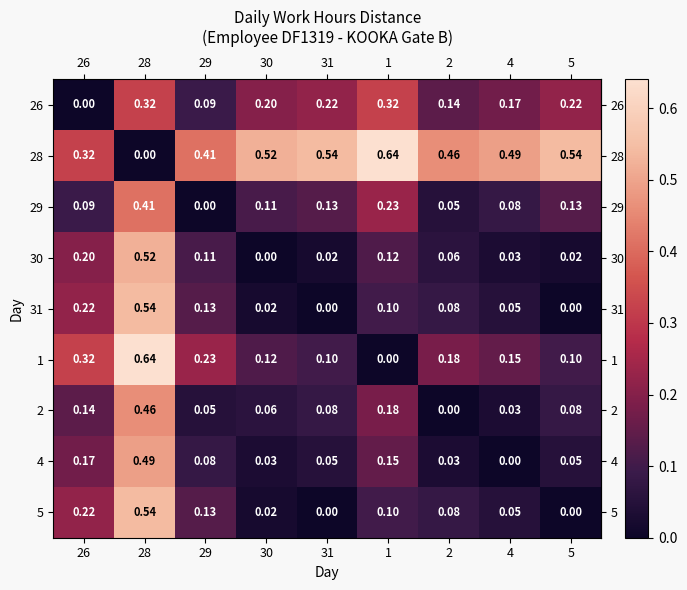

Is the value of 31 at 4 greater than the value of 2 at 26?

No